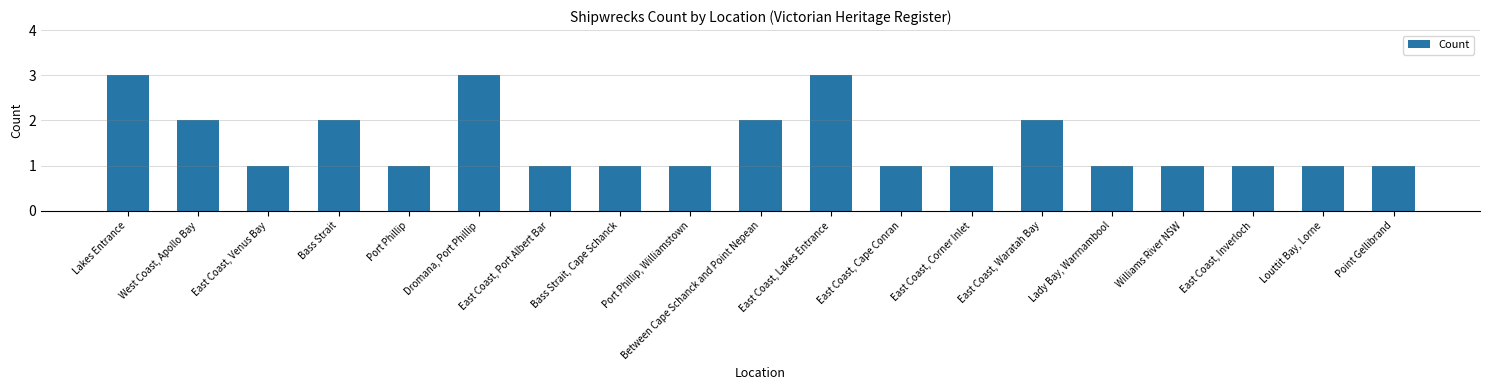

Reading left to right, transcribe all the data shown in this chart.

Lakes Entrance=3	West Coast, Apollo Bay=2	East Coast, Venus Bay=1	Bass Strait=2	Port Phillip=1	Dromana, Port Phillip=3	East Coast, Port Albert Bar=1	Bass Strait, Cape Schanck=1	Port Phillip, Williamstown=1	Between Cape Schanck and Point Nepean=2	East Coast, Lakes Entrance=3	East Coast, Cape Conran=1	East Coast, Corner Inlet=1	East Coast, Waratah Bay=2	Lady Bay, Warrnambool=1	Williams River NSW=1	East Coast, Inverloch=1	Louttit Bay, Lorne=1	Point Gellibrand=1